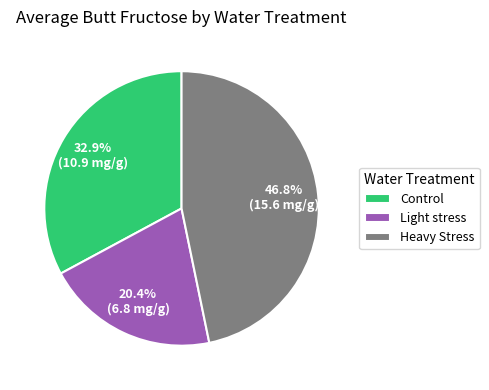

To the nearest percent, what is the difference between the largest and smallest slice percentages?

26%